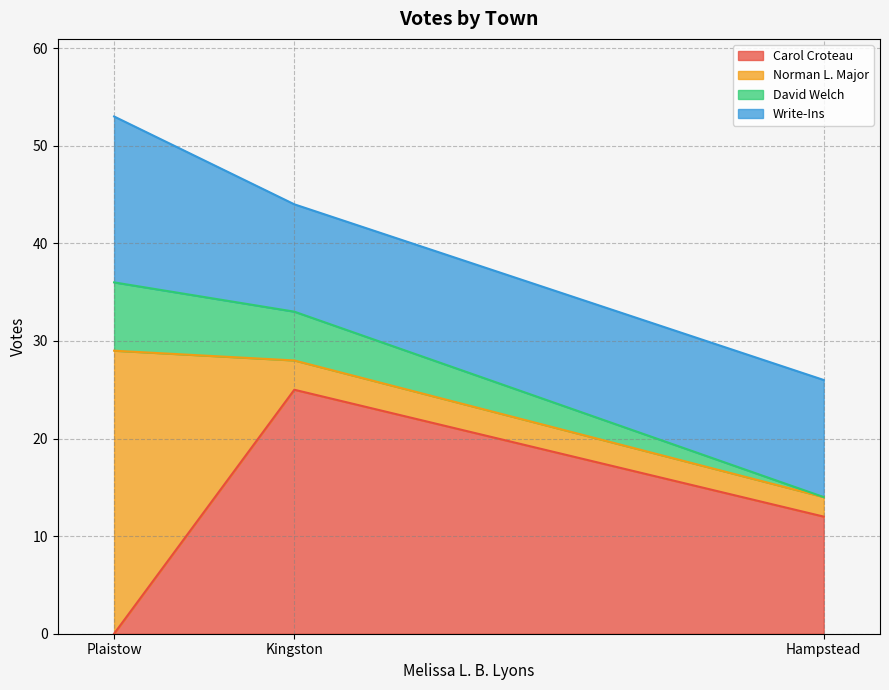

At which category is the sum across all series the highest?

Plaistow